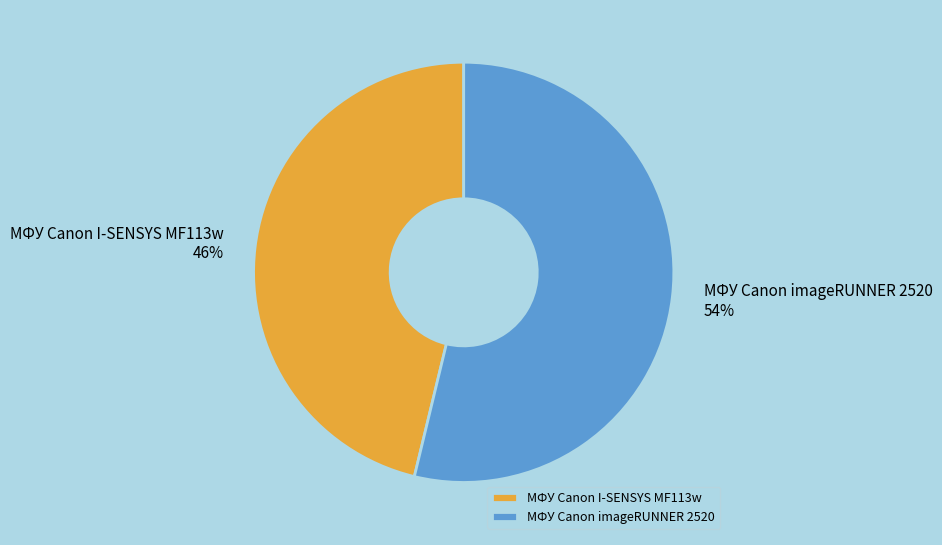

How many segments does this pie chart have?

2